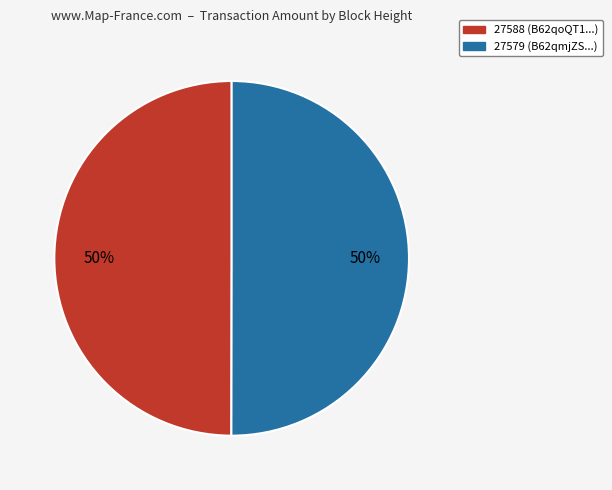

True or false: 27579 (B62qmjZS...) accounts for 59% of the total.

False